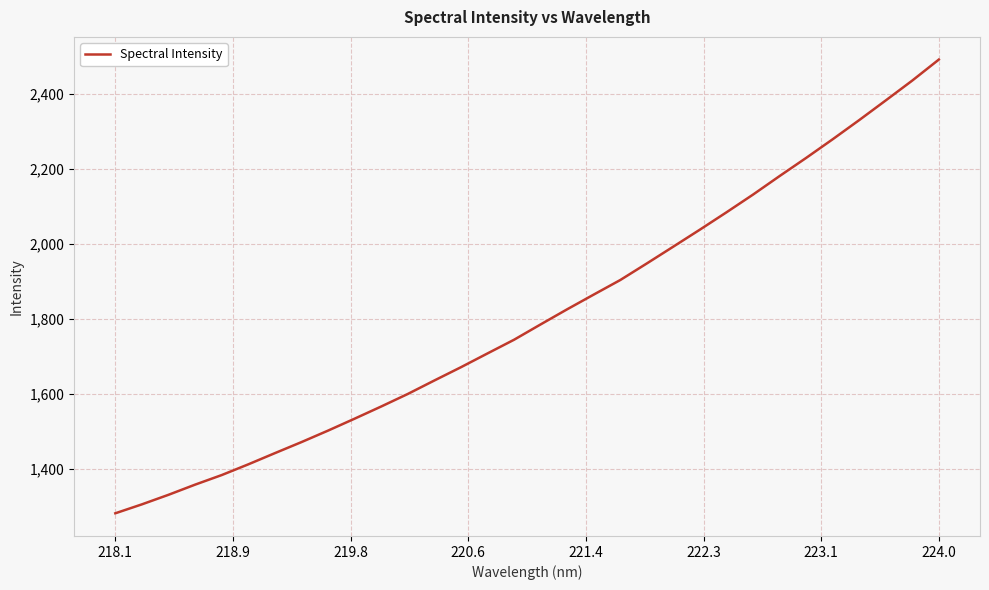

What is the difference between the maximum and minimum values?

1208.9